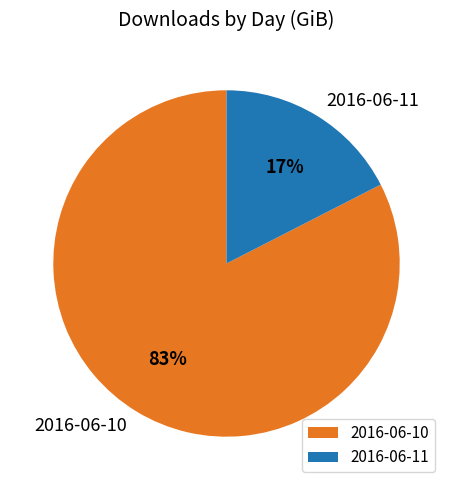

Which slice is the smallest?

2016-06-11